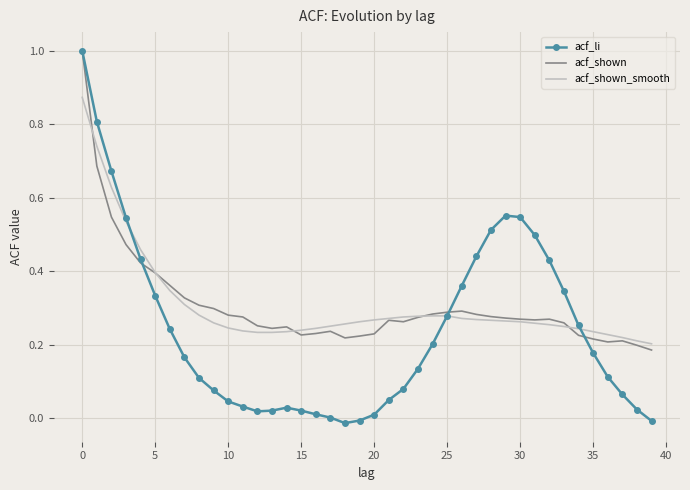

What is the greatest value displayed?

1.0